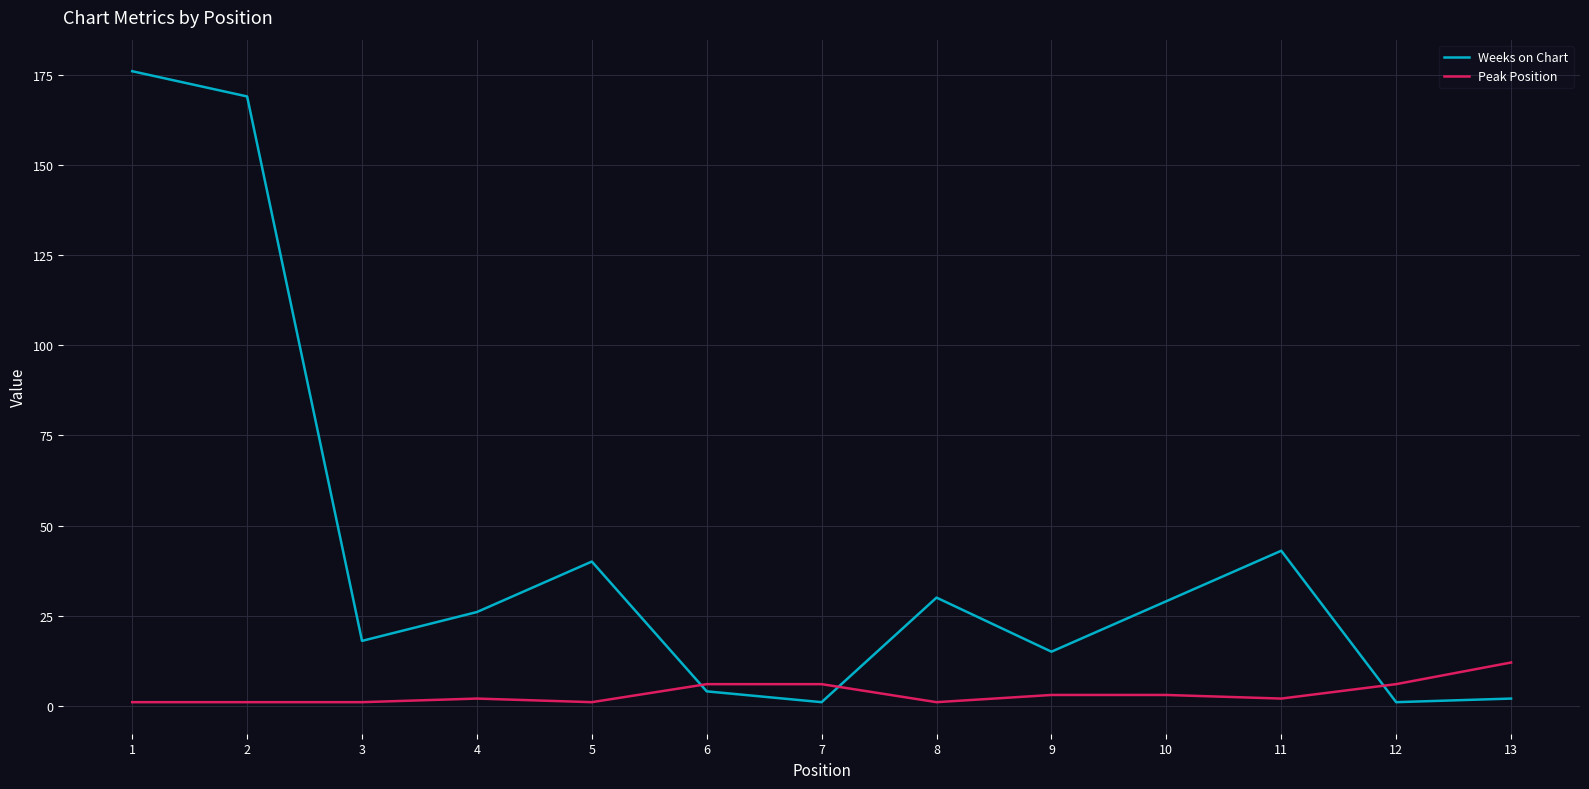

How many intersections are there between Weeks on Chart and Peak Position?

3